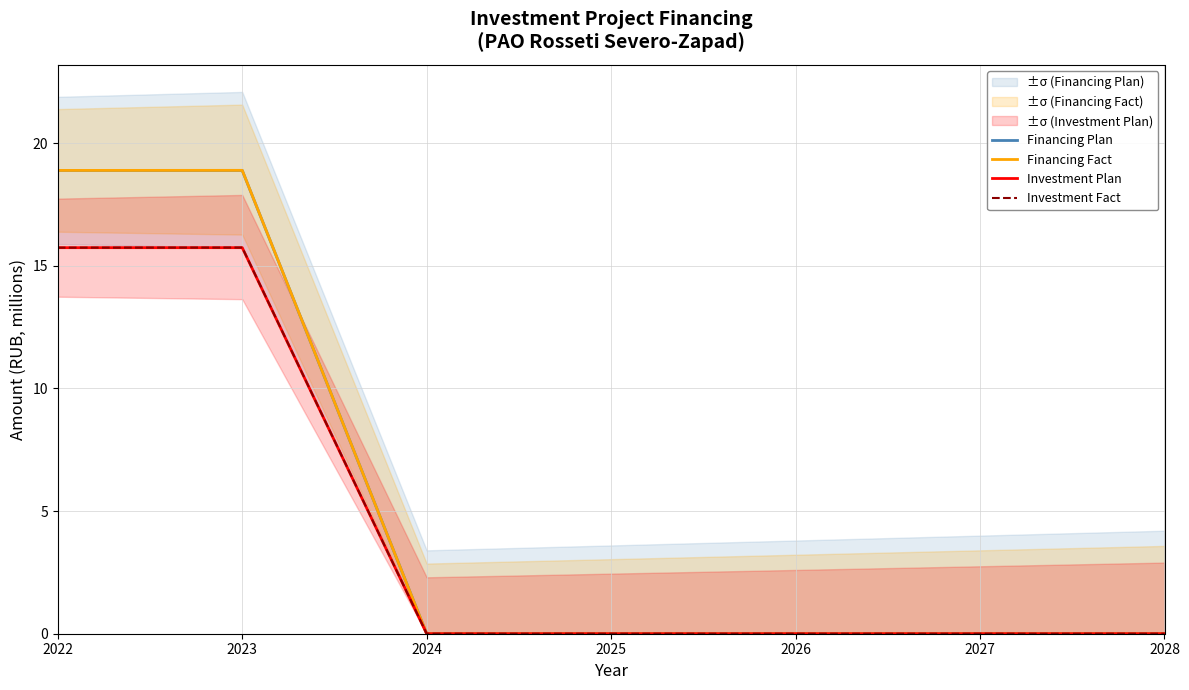

Is the value of Financing Fact at 2025 greater than the value of Investment Fact at 2022?

No